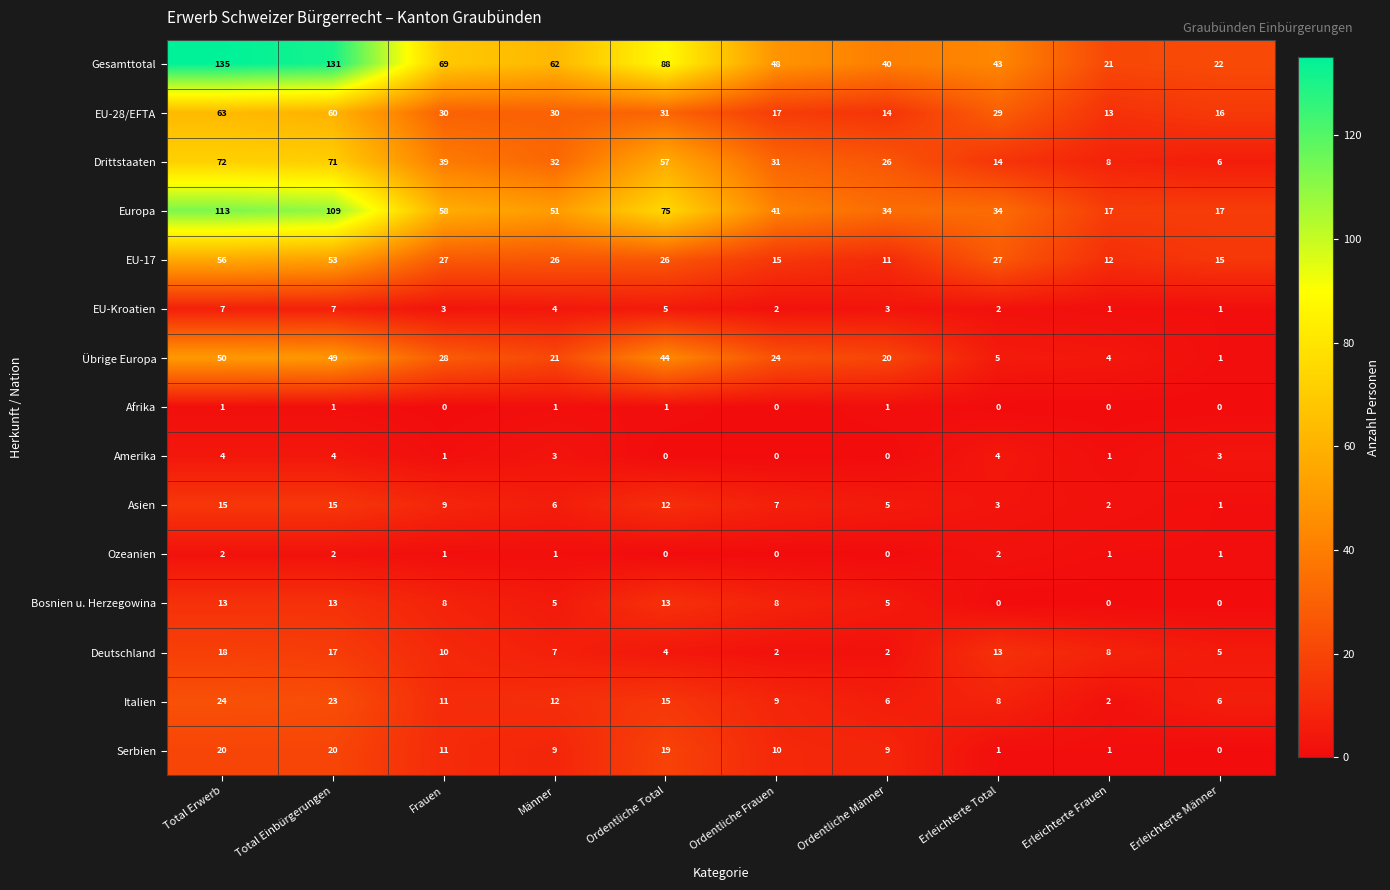

What is the greatest value displayed?

135